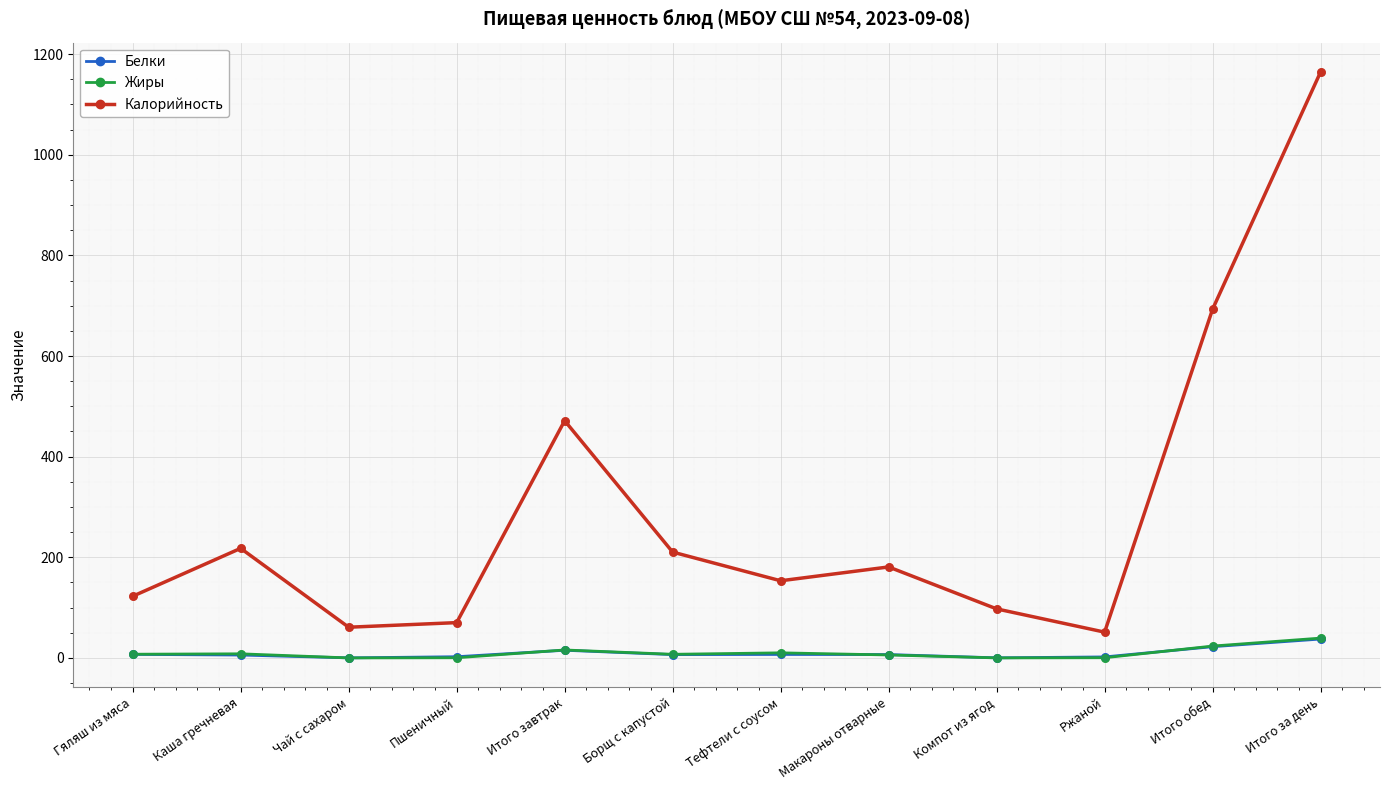

Which series has the largest total across all categories?

Калорийность